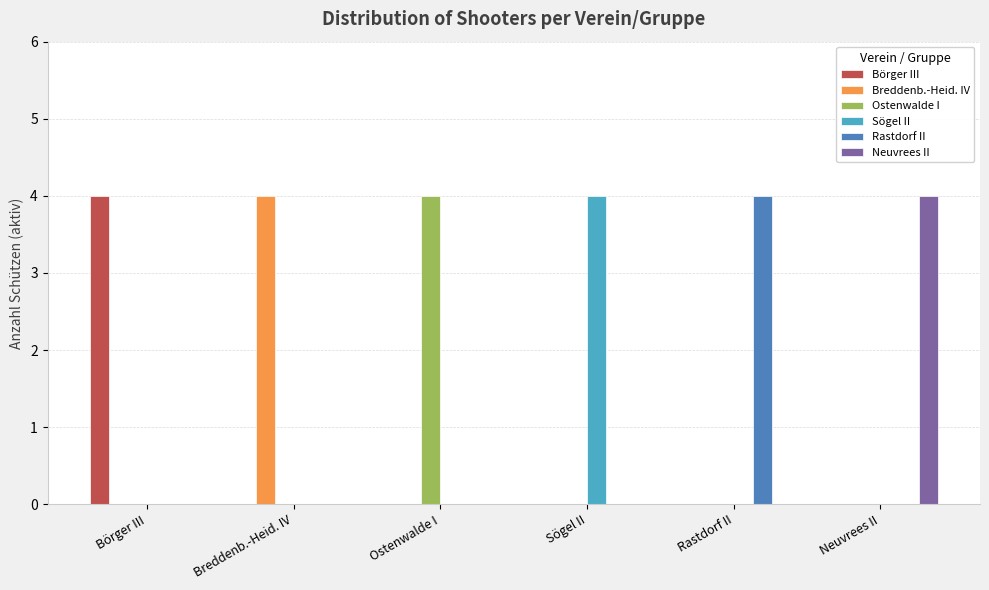

How many series are shown in this chart?

6